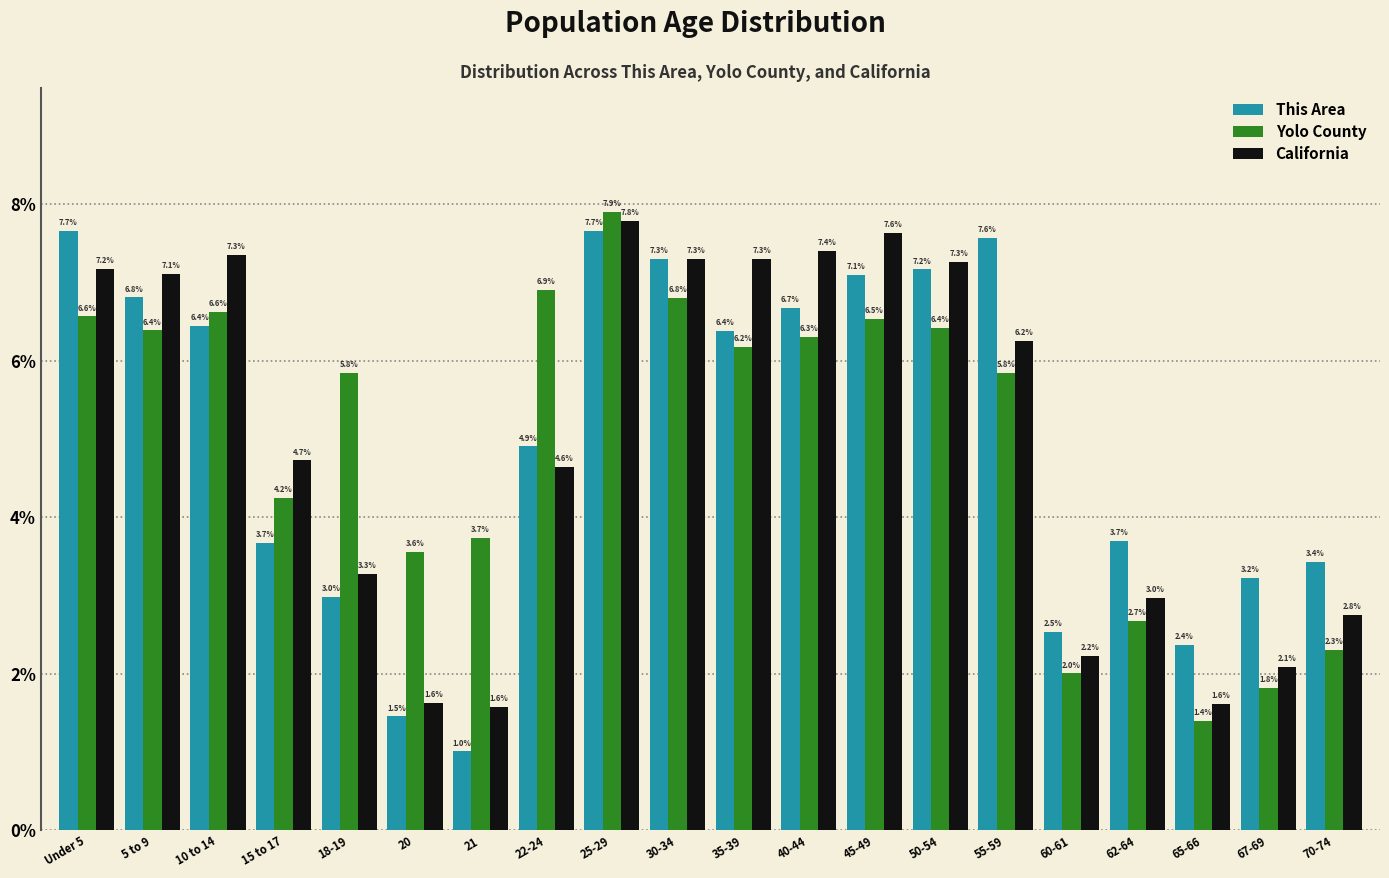

Reading left to right, list all the values displayed in this chart.

This Area: 7.7	6.8	6.4	3.7	3.0	1.5	1.0	4.9	7.7	7.3	6.4	6.7	7.1	7.2	7.6	2.5	3.7	2.4	3.2	3.4
Yolo County: 6.6	6.4	6.6	4.2	5.8	3.6	3.7	6.9	7.9	6.8	6.2	6.3	6.5	6.4	5.8	2.0	2.7	1.4	1.8	2.3
California: 7.2	7.1	7.3	4.7	3.3	1.6	1.6	4.6	7.8	7.3	7.3	7.4	7.6	7.3	6.2	2.2	3.0	1.6	2.1	2.8